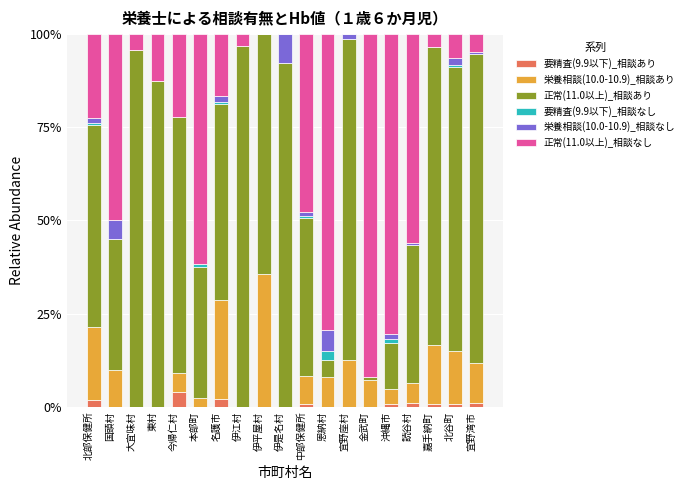

Count the number of categories in the chart.

19